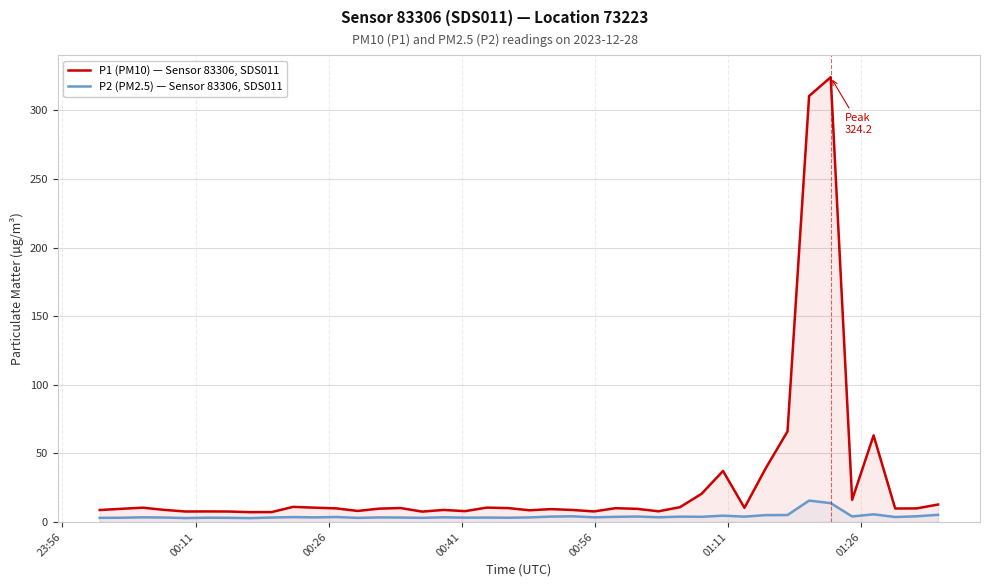

True or false: P1 (PM10) — Sensor 83306, SDS011 and P2 (PM2.5) — Sensor 83306, SDS011 cross at least once.

False